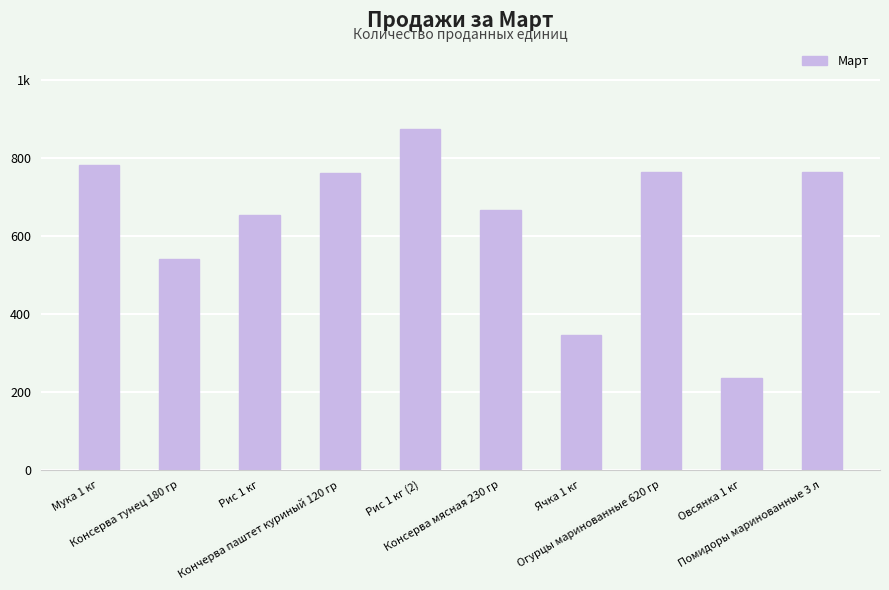

What is the average value?

639